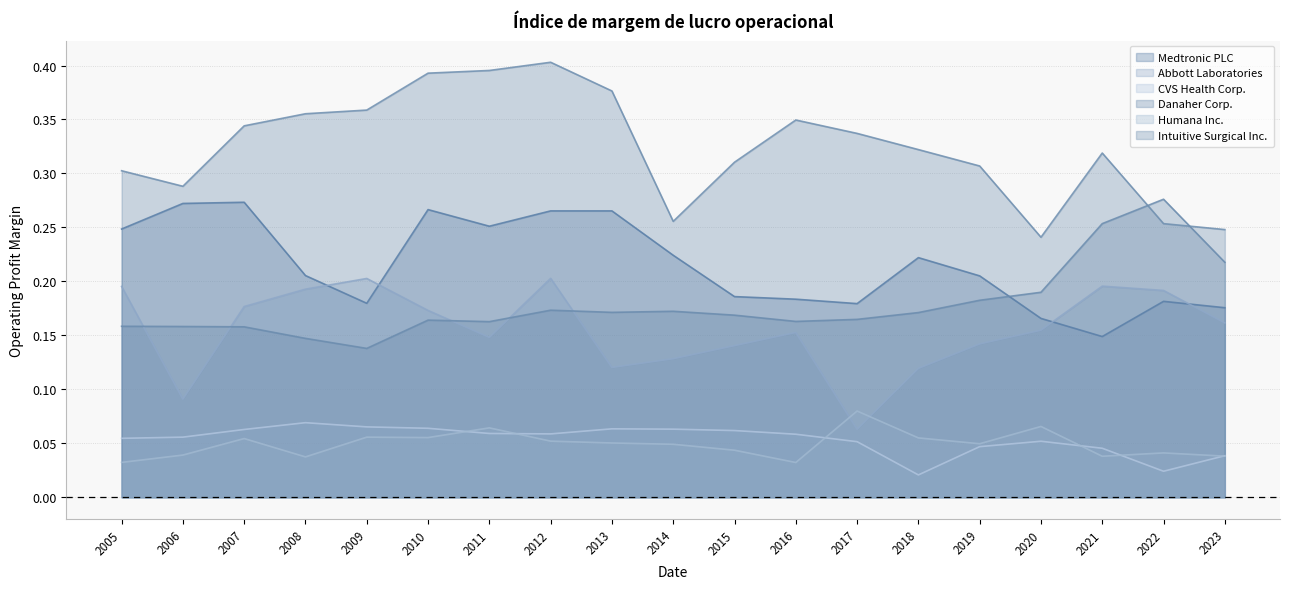

Which category has the highest value across all series?

2012